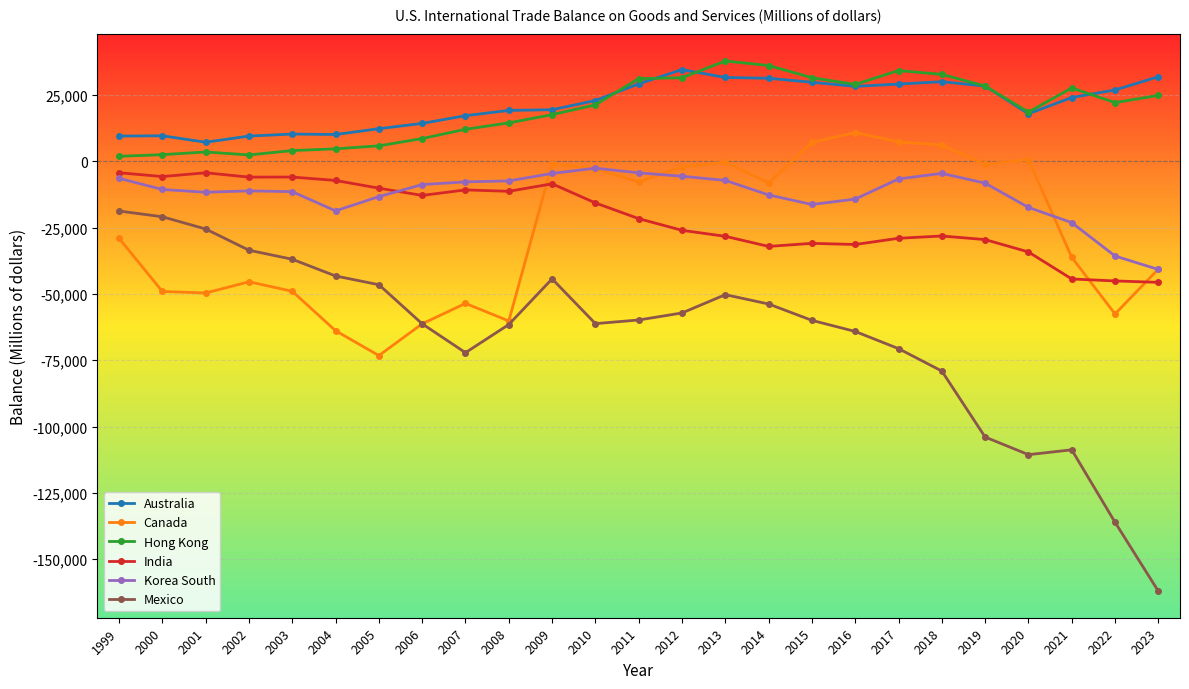

True or false: Mexico and Australia intersect in this chart.

False